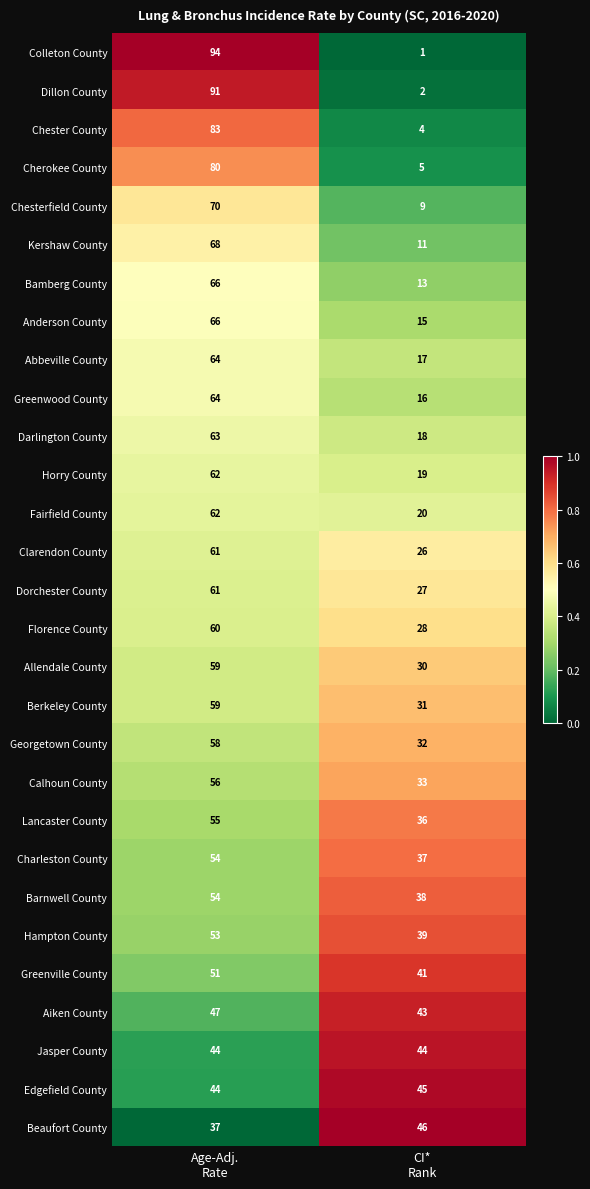

How many series are shown in this chart?

29